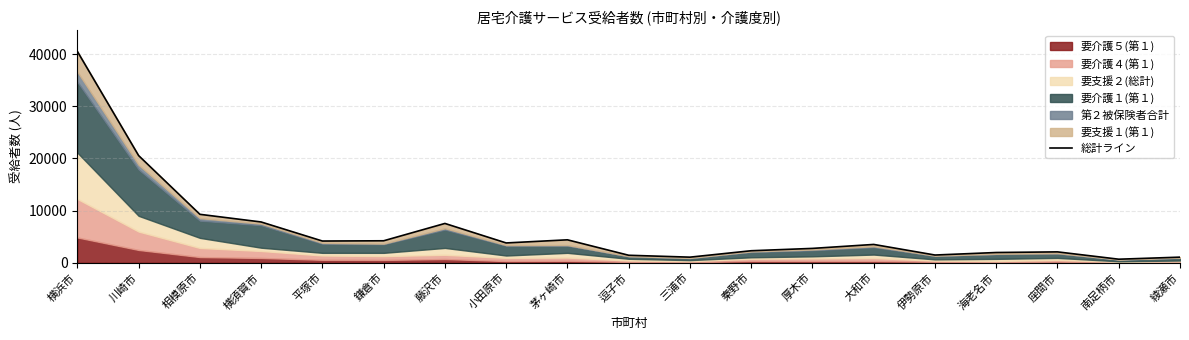

What is the change in value from 横浜市 to 平塚市?

-36348